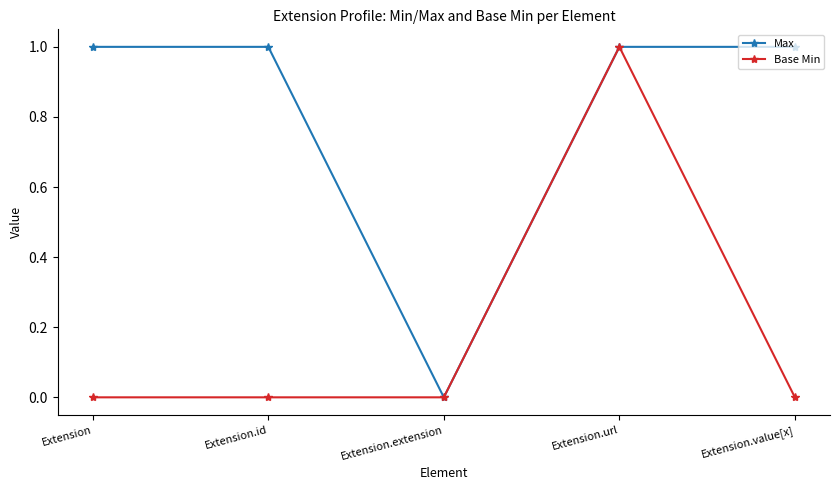

Reading left to right, extract all data points from this chart.

Max: Extension=1	Extension.id=1	Extension.extension=0	Extension.url=1	Extension.value[x]=1
Base Min: Extension=0	Extension.id=0	Extension.extension=0	Extension.url=1	Extension.value[x]=0